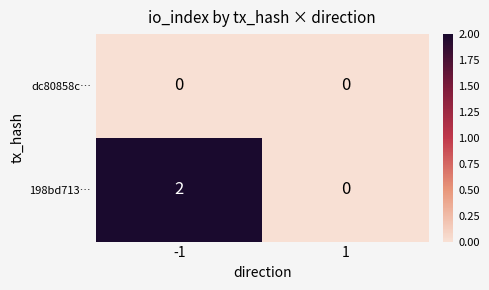

At -1, list the series in order from largest to smallest.

198bd713…, dc80858c…